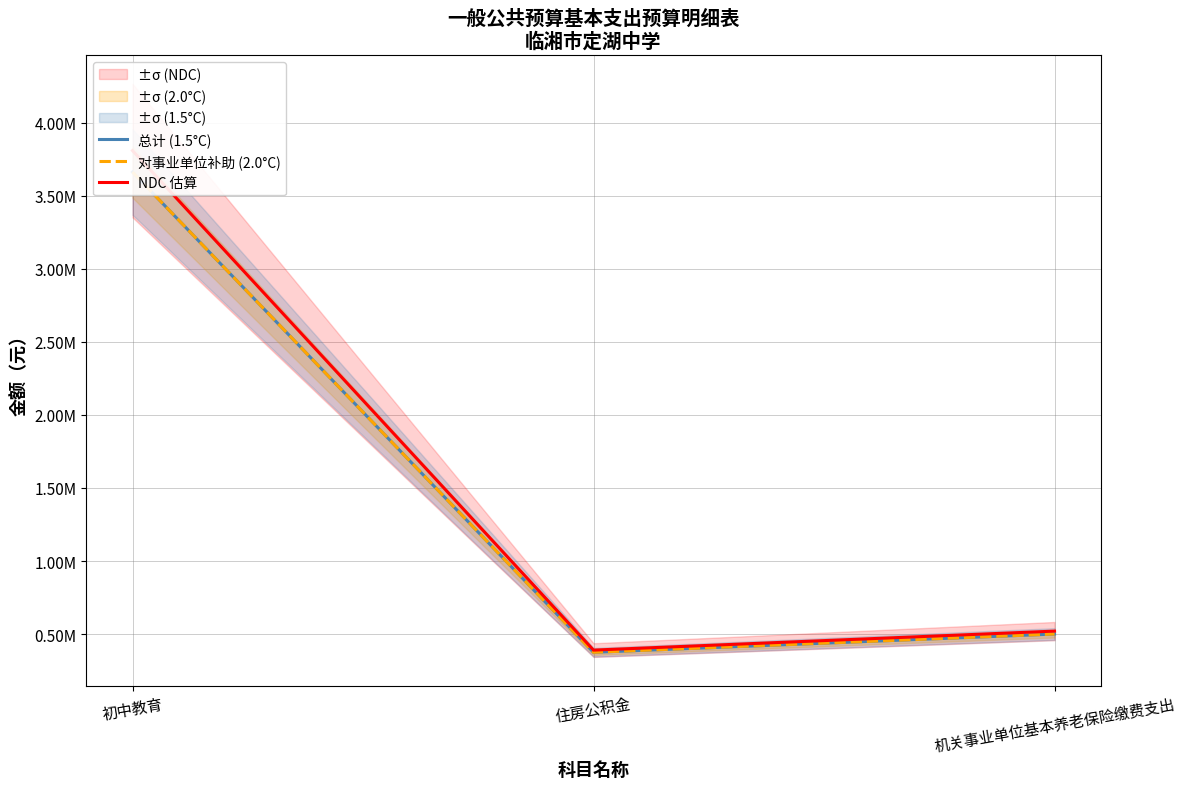

Between 机关事业单位基本养老保险缴费支出 and 住房公积金, which is larger?

机关事业单位基本养老保险缴费支出